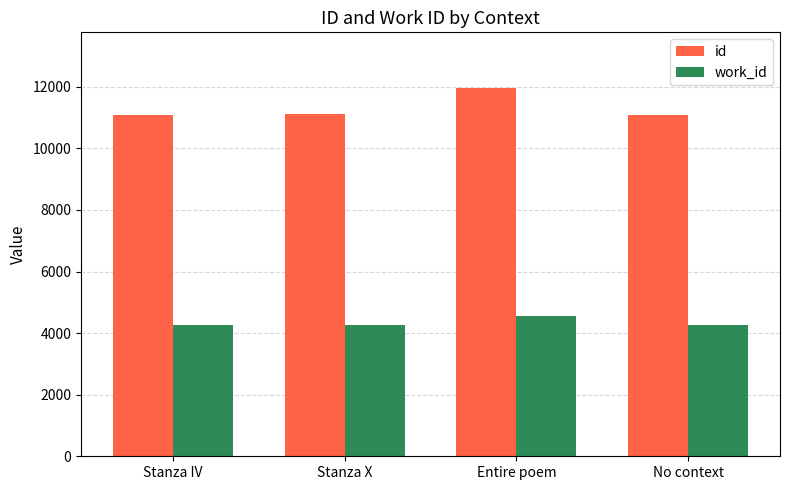

Are the bars grouped side by side (vs. stacked)?

Yes